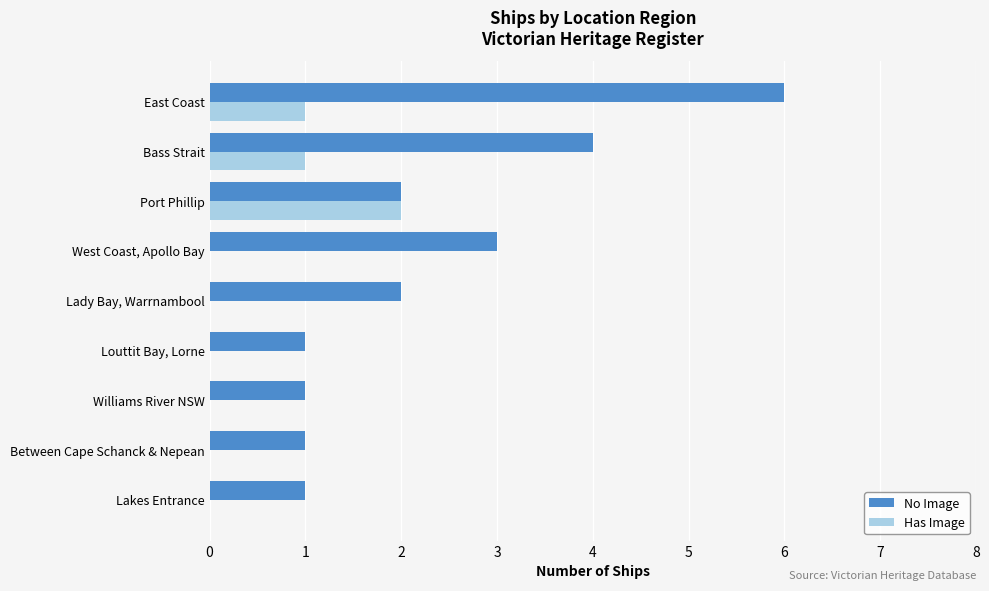

Which series has the largest total across all categories?

No Image